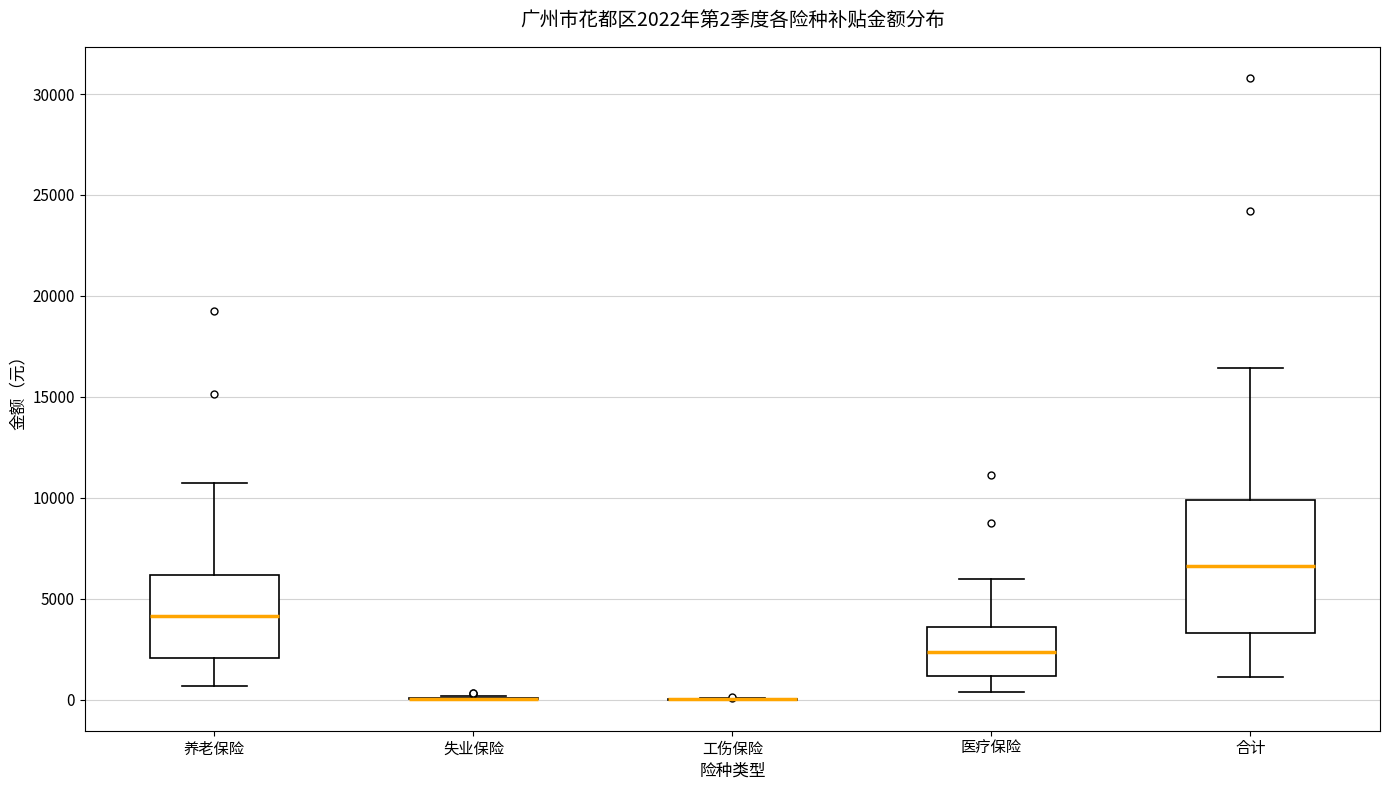

Comparing the boxes themselves (not the whiskers), which one is the tallest?

合计